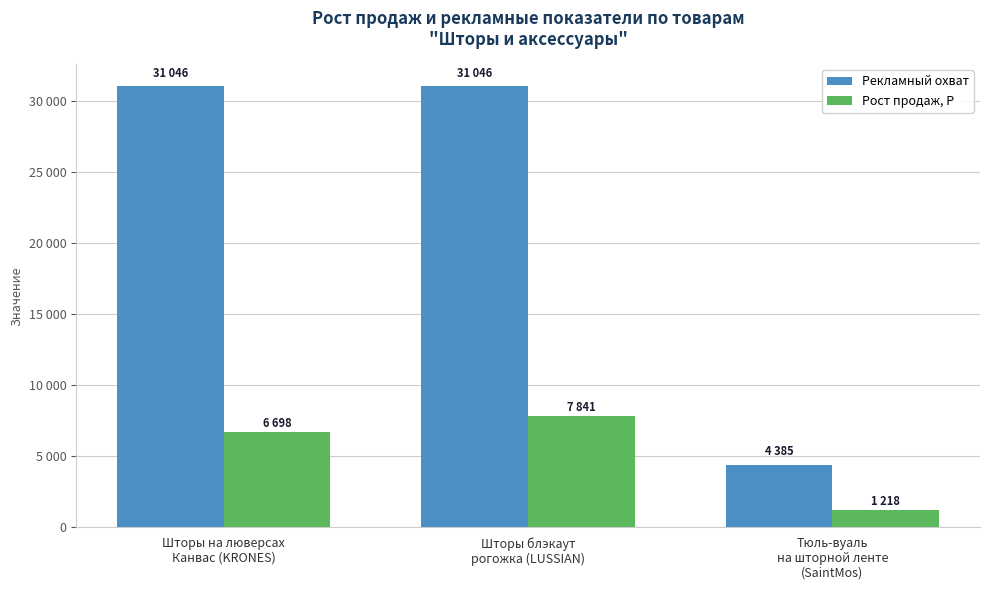

What are all the series names shown in the legend?

Рекламный охват, Рост продаж, Р